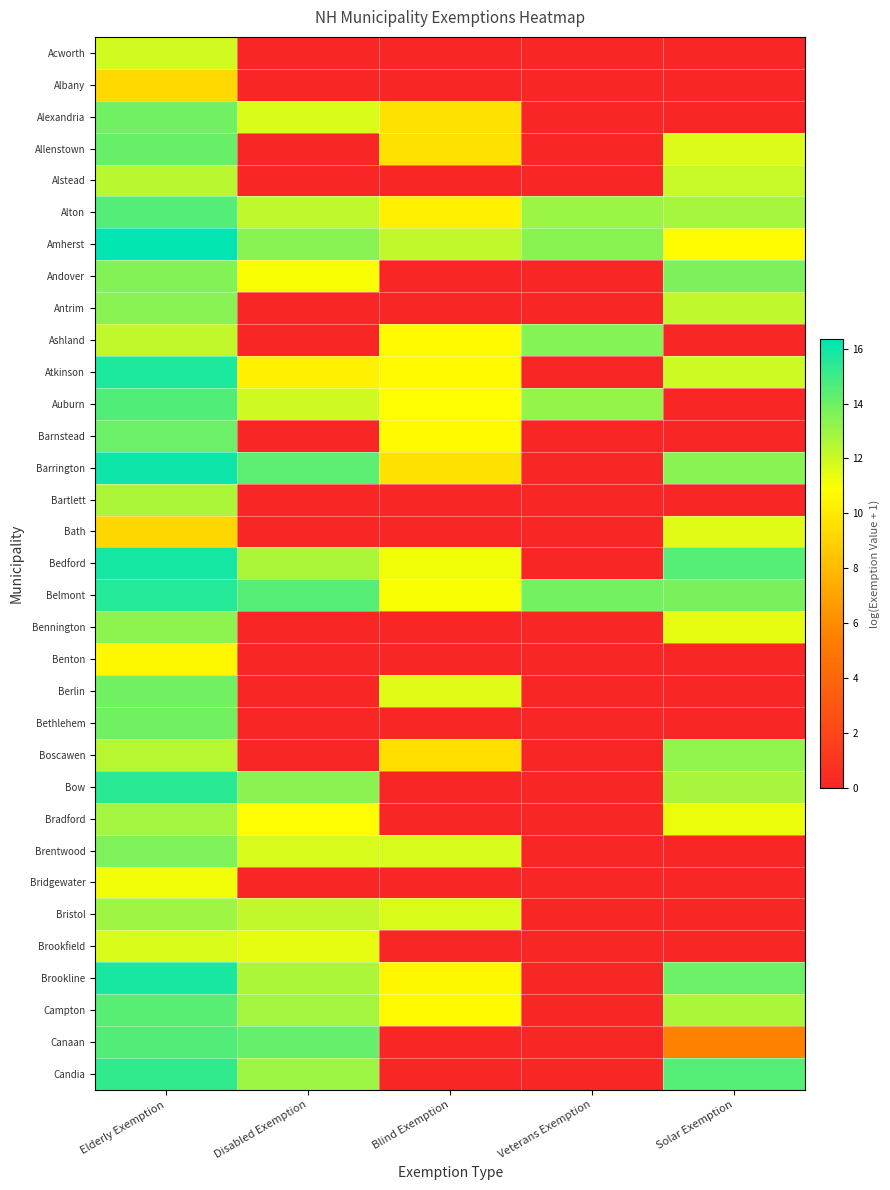

What is the total value across all series at Veterans Exemption?

66.9